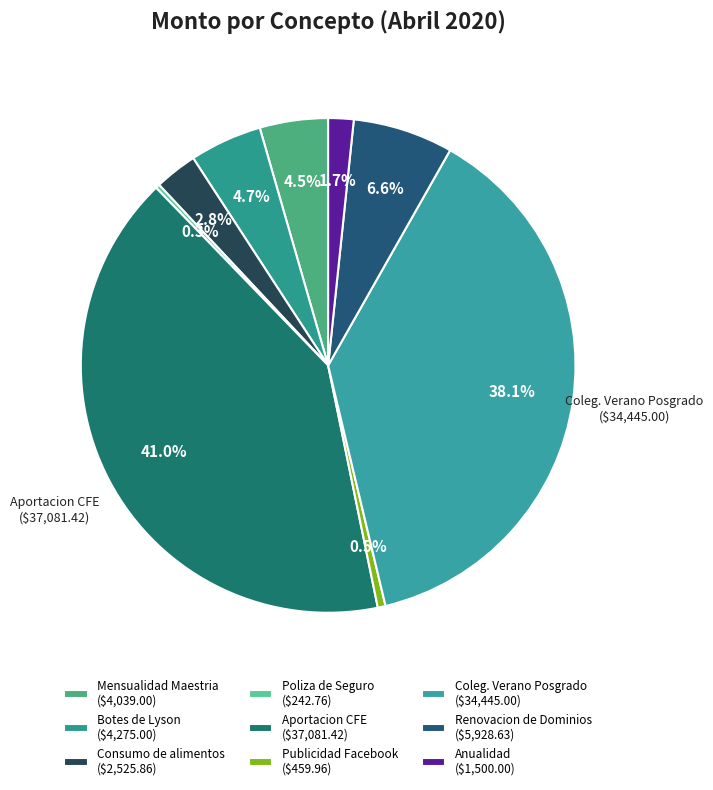

Rank the categories by value from lowest to highest.

Poliza de Seguro, Publicidad Facebook, Anualidad, Consumo de alimentos, Mensualidad Maestria, Botes de Lyson, Renovacion de Dominios, Coleg. Verano Posgrado, Aportacion CFE